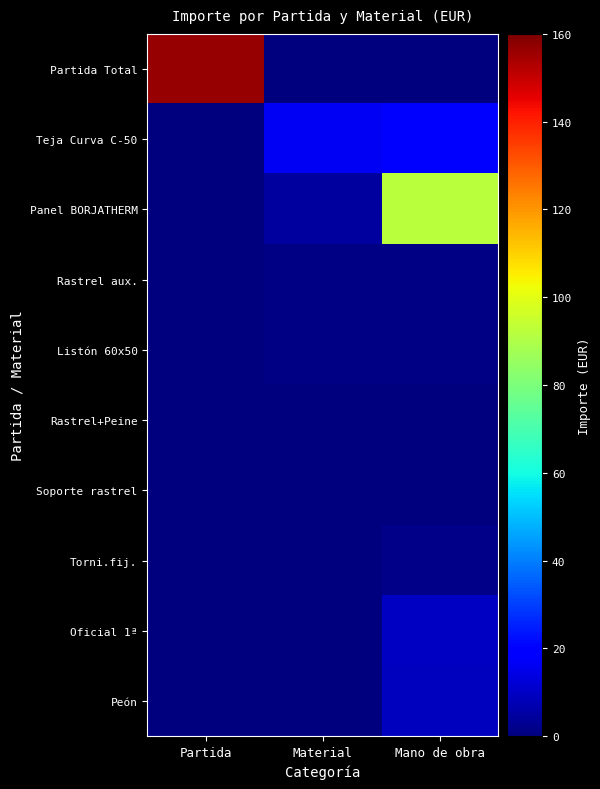

Which category has the highest value across all series?

Partida